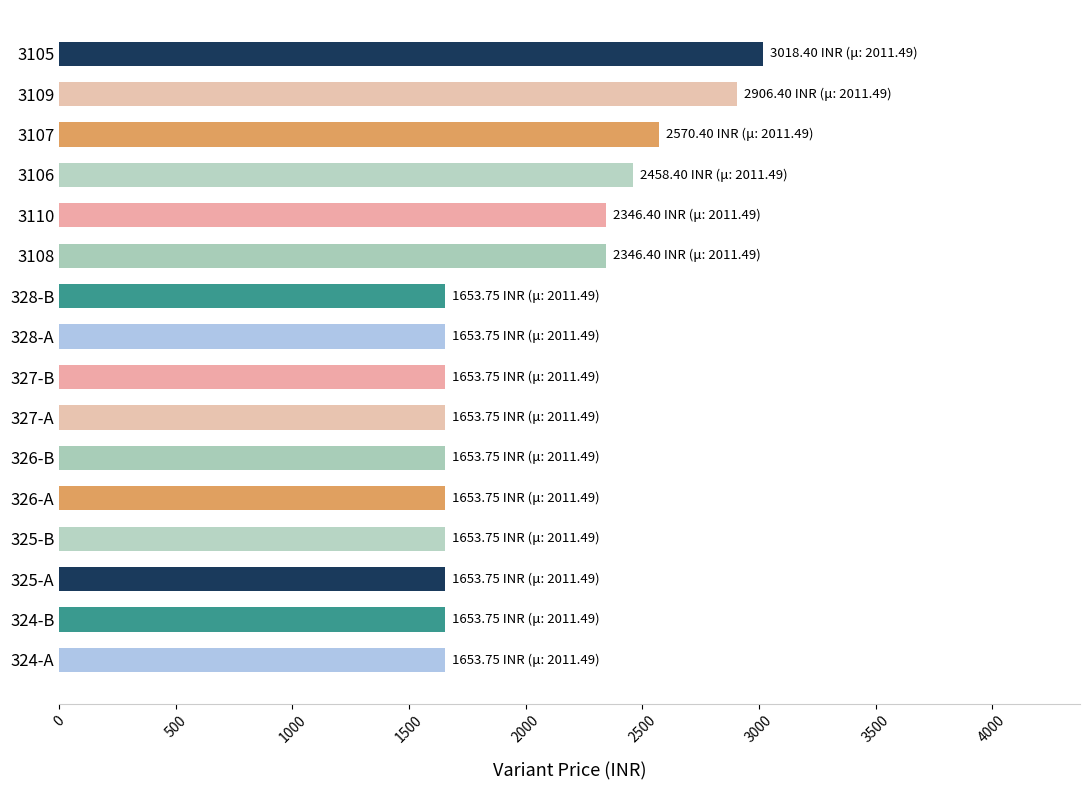

Reading top to bottom, what are all the values shown in this chart?

3105=3018.4	3109=2906.4	3107=2570.4	3106=2458.4	3110=2346.4	3108=2346.4	328-B=1653.8	328-A=1653.8	327-B=1653.8	327-A=1653.8	326-B=1653.8	326-A=1653.8	325-B=1653.8	325-A=1653.8	324-B=1653.8	324-A=1653.8